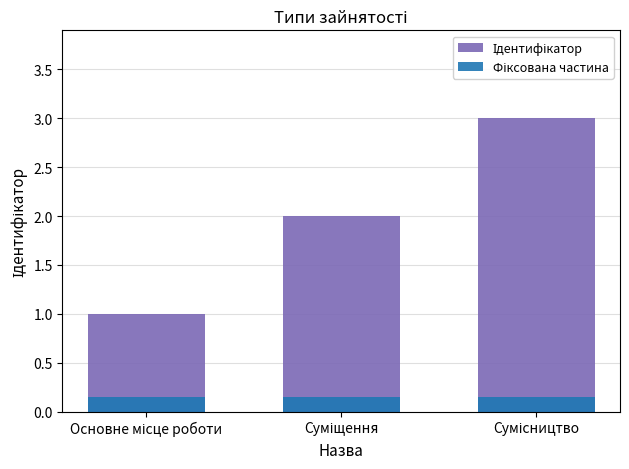

List the series in order of their peak value, lowest first.

Фіксована частина, Ідентифікатор